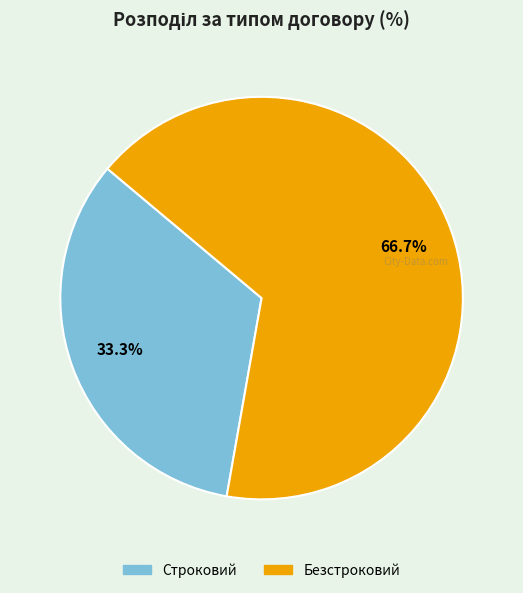

Approximately how many times larger is the value at Строковий compared to Безстроковий?

0.5